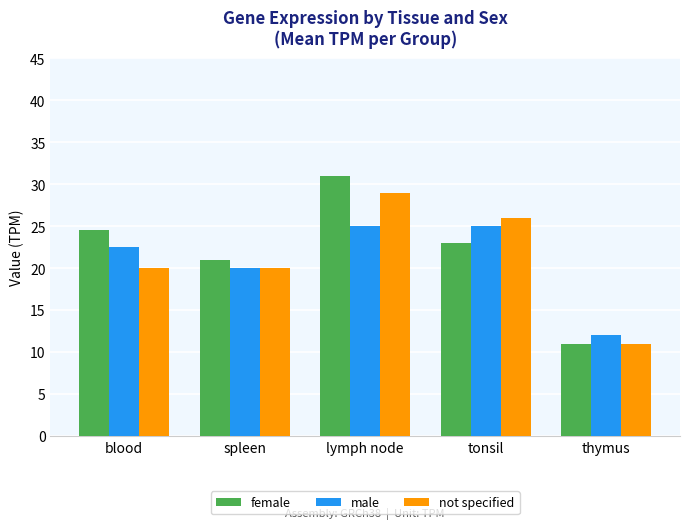

What is the value of the female bar at the 5th from the left?

11.0